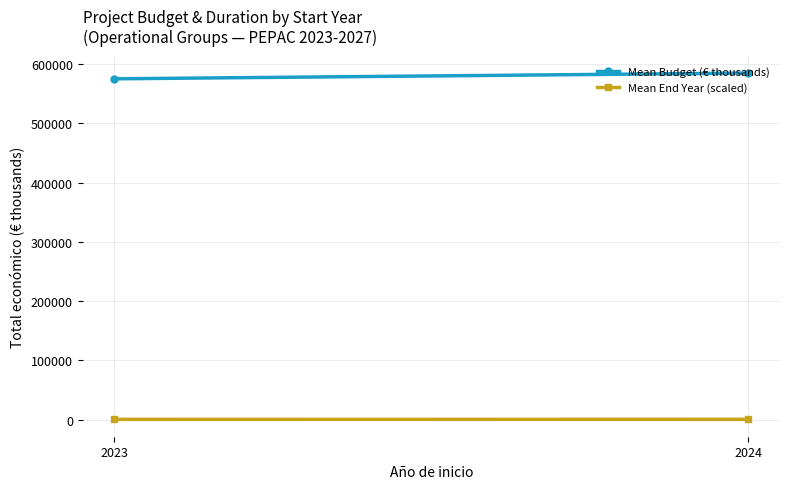

What is the difference between the highest and lowest values at 2023?

574552.5